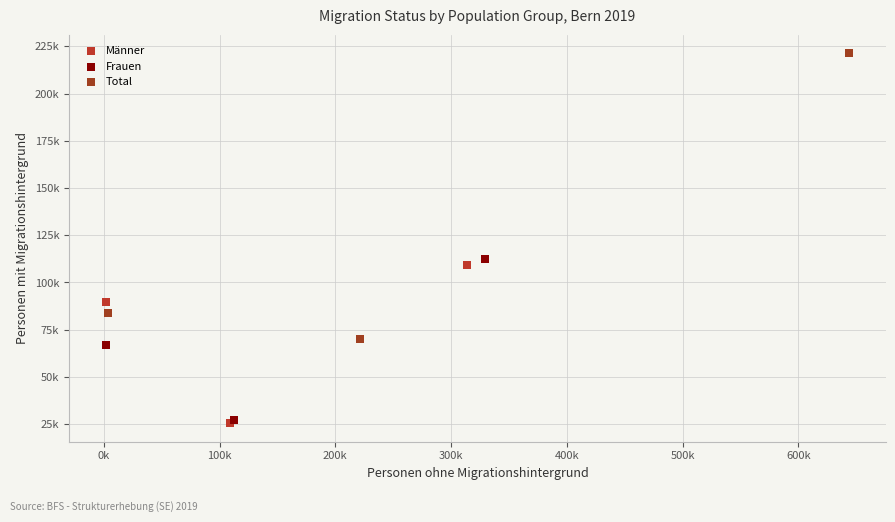

Which series has the widest spread of Y values?

Total